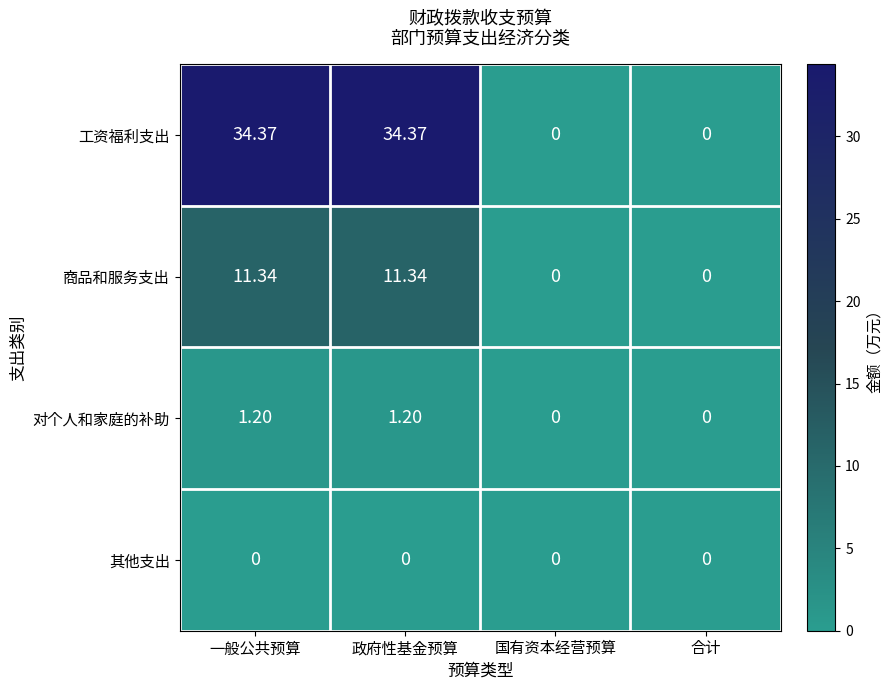

Where does the 商品和服务支出 series first go above 11?

一般公共预算